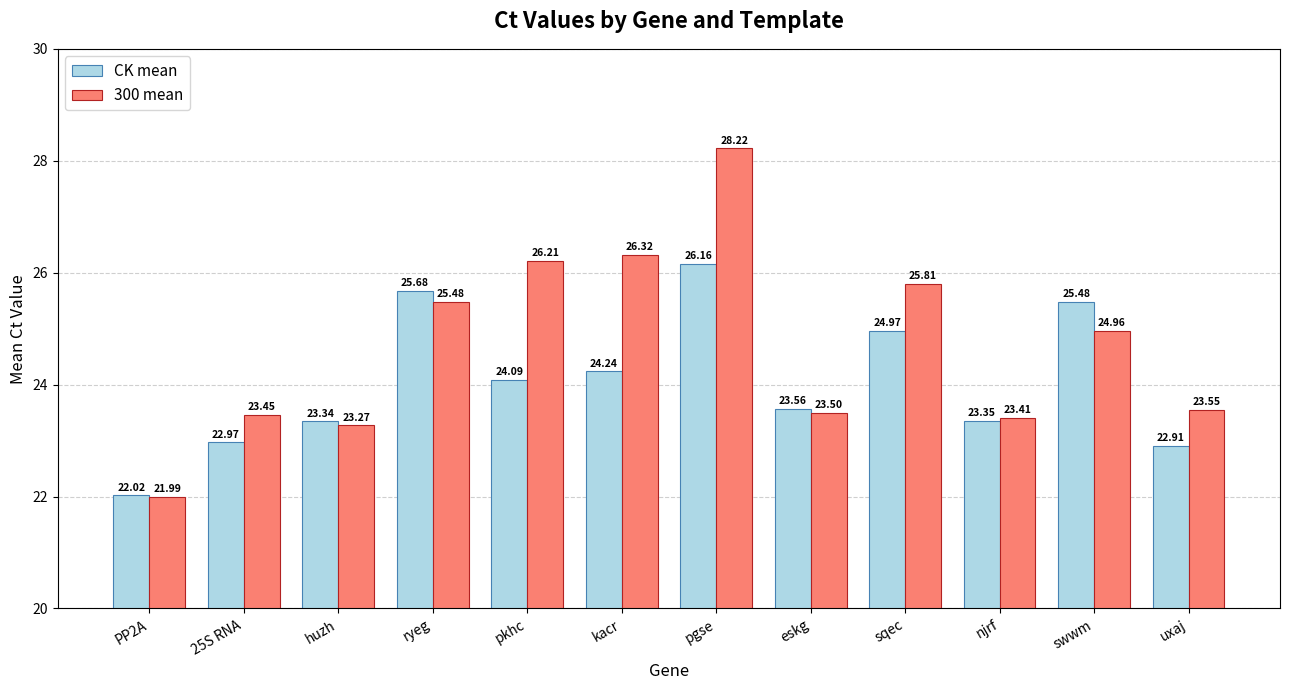

Is the value of CK mean at sqec greater than the value of 300 mean at PP2A?

Yes